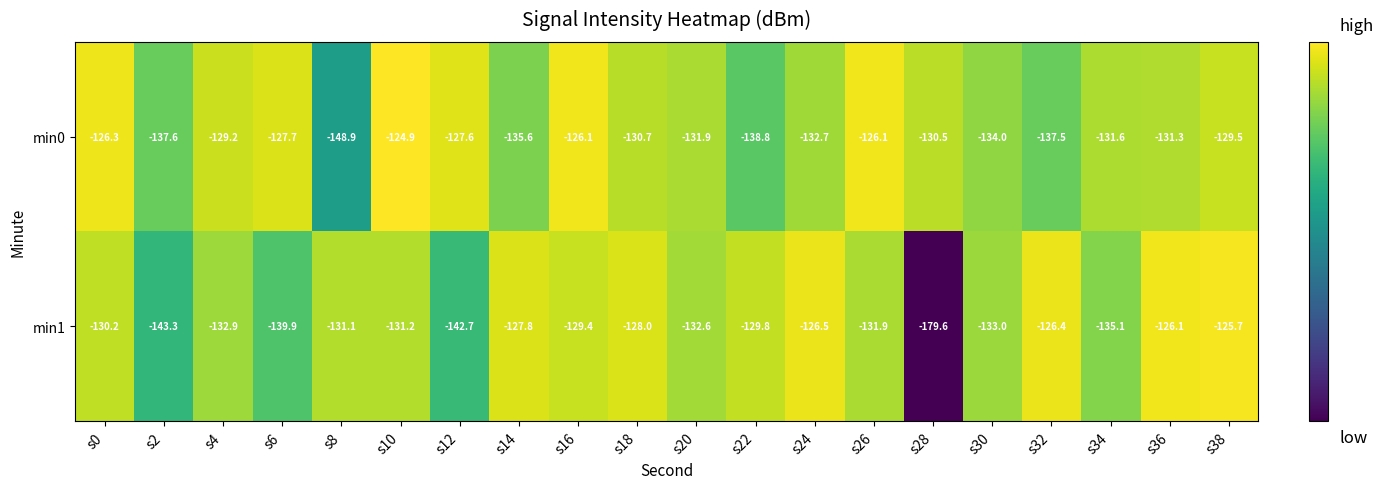

What is the total value across all series at s22?

-268.6